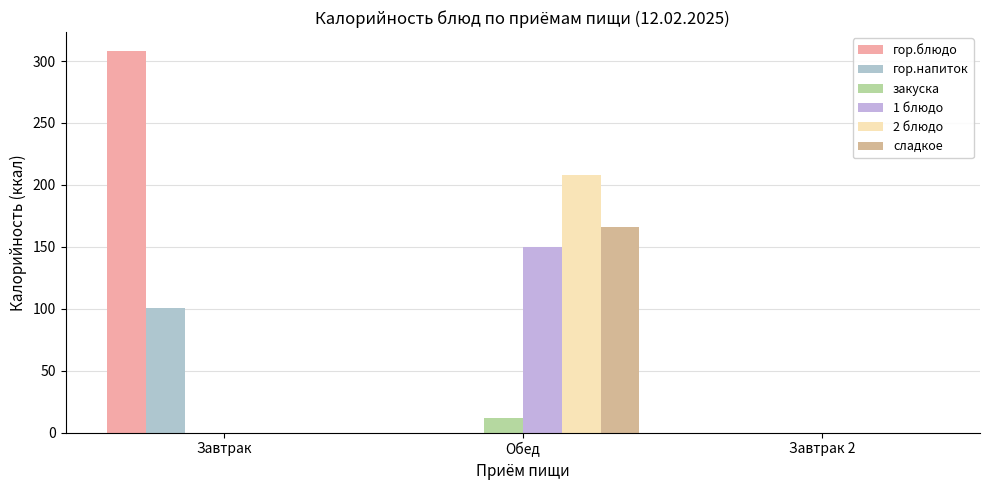

Reading left to right, list all the values displayed in this chart.

гор.блюдо: Завтрак=308.0	Обед=0.0	Завтрак 2=0.0
гор.напиток: Завтрак=100.6	Обед=0.0	Завтрак 2=0.0
закуска: Завтрак=0.0	Обед=12.0	Завтрак 2=0.0
1 блюдо: Завтрак=0.0	Обед=150.0	Завтрак 2=0.0
2 блюдо: Завтрак=0.0	Обед=208.0	Завтрак 2=0.0
сладкое: Завтрак=0.0	Обед=166.0	Завтрак 2=0.0